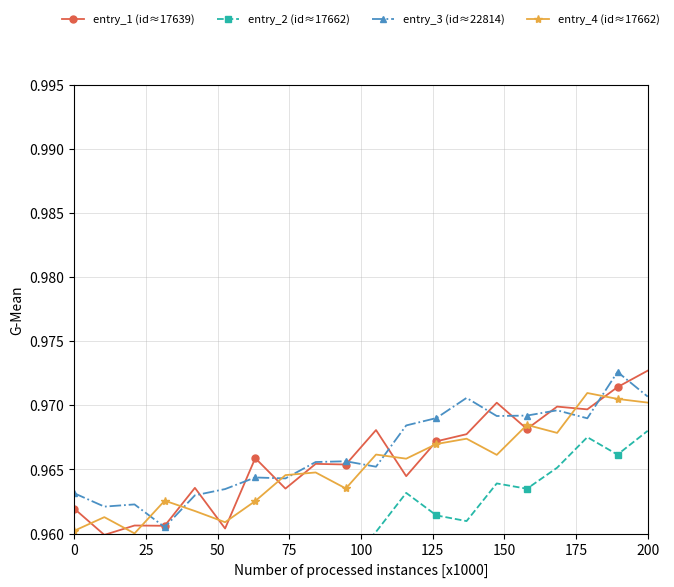

True or false: entry_1 (id≈17639) has more than 0 points higher than both neighbors.

True